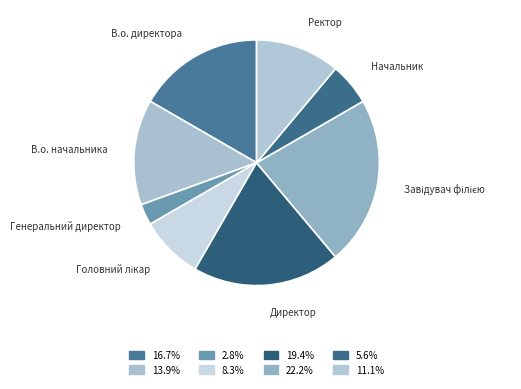

How many slices are in this pie chart?

8